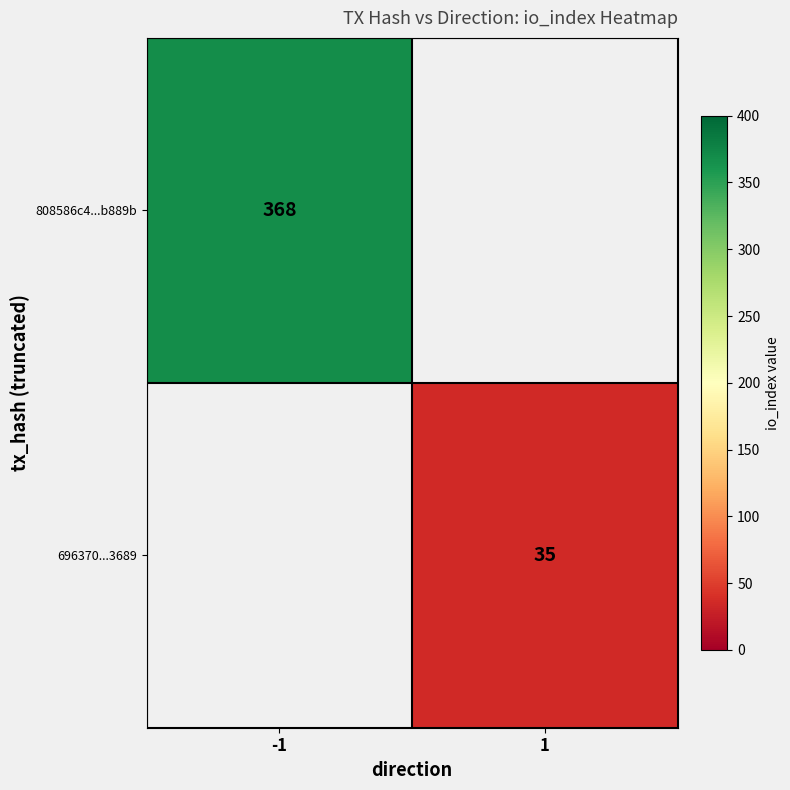

The 808586c4...b889b series shows 522 at -1. True or false?

False